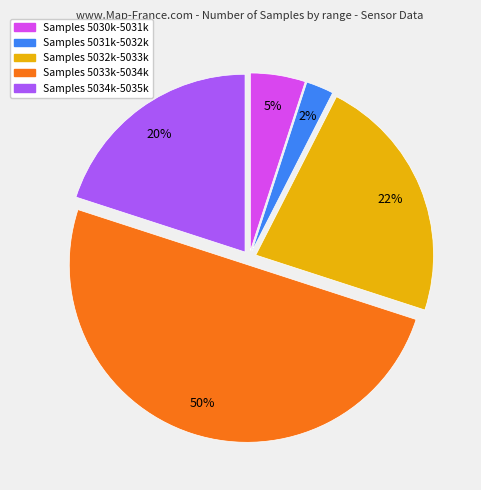

To the nearest percent, what is the difference between the largest and smallest slice percentages?

48%